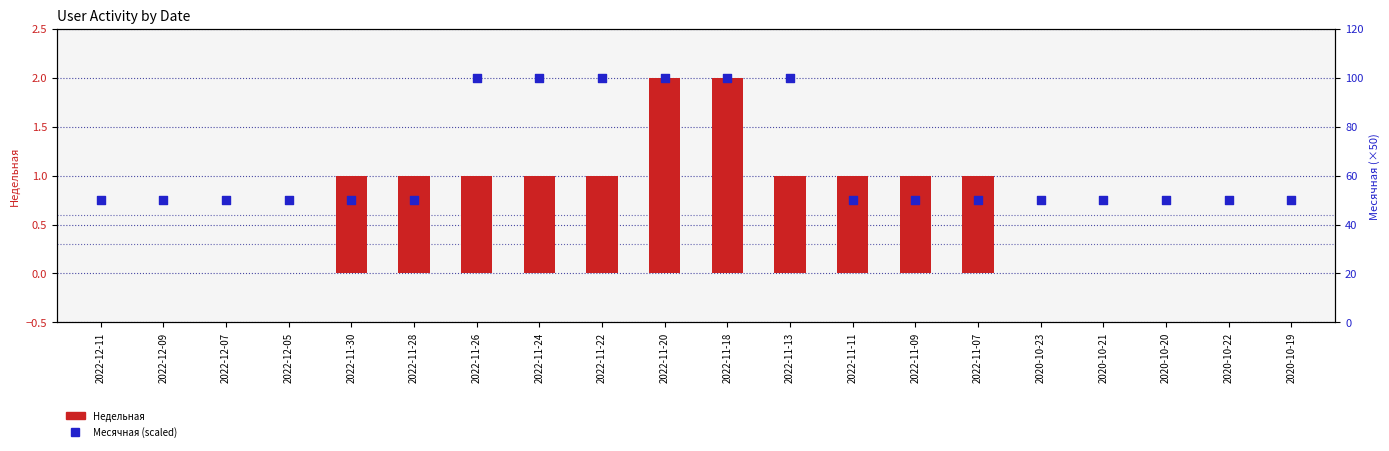

Which series contains the lowest Y value?

Недельная